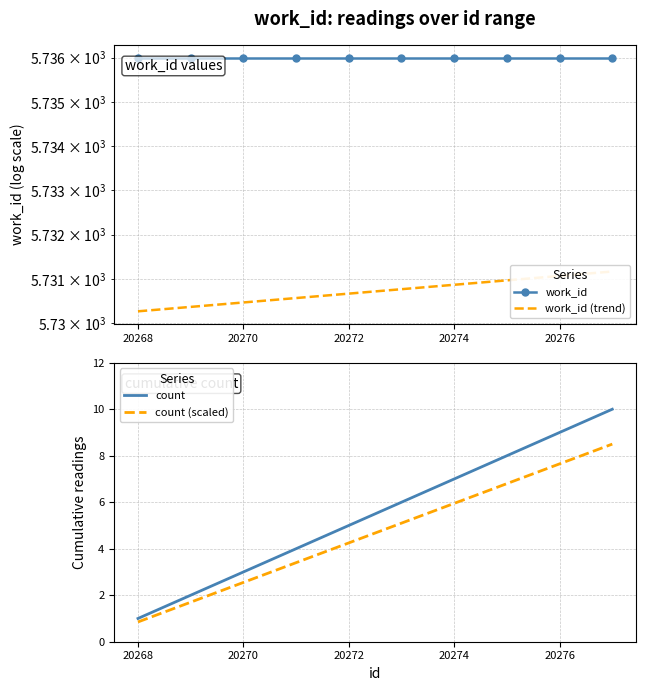

Which series has the widest spread of values?

count